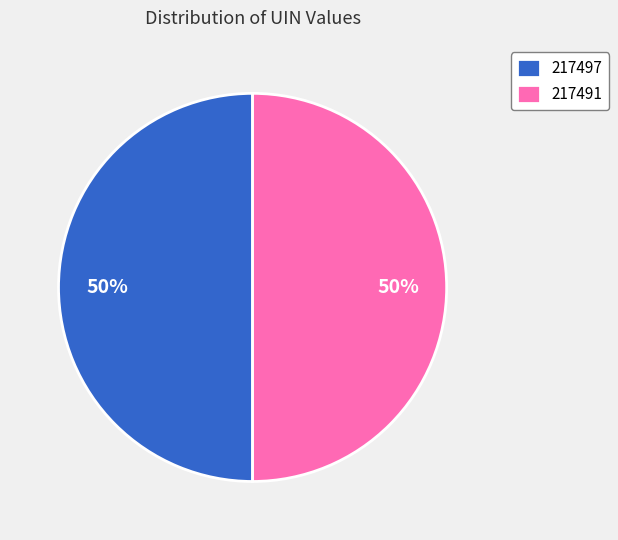

The 217491 slice represents 50% of the pie. True or false?

True